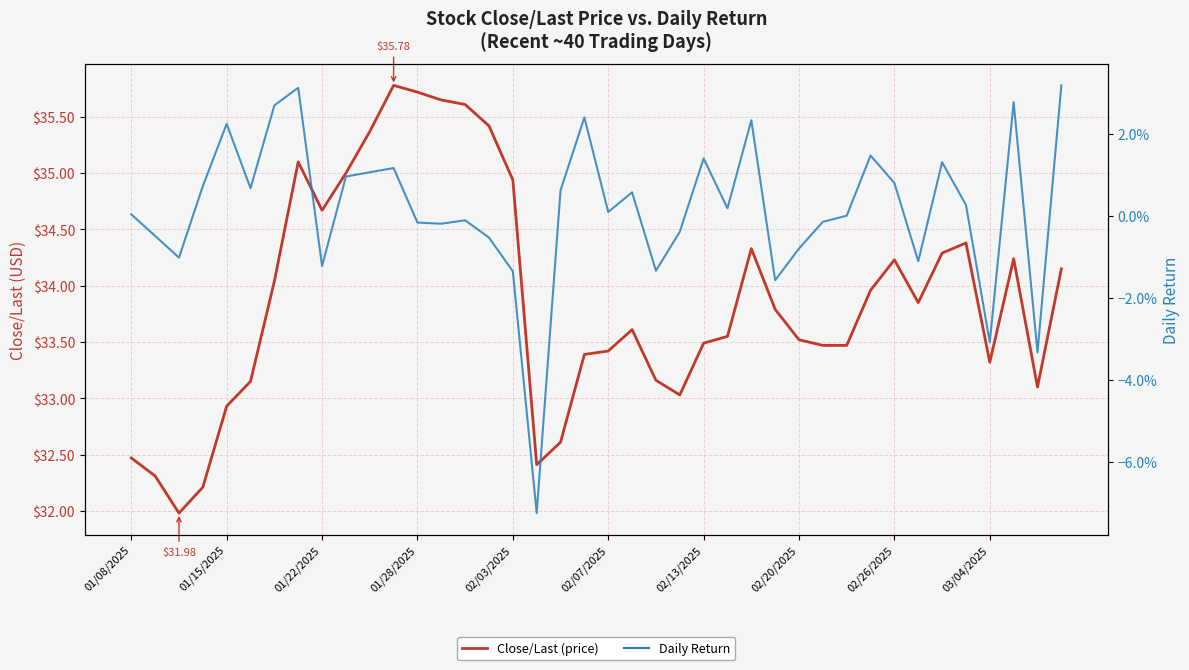

How many lines are shown in the chart?

2